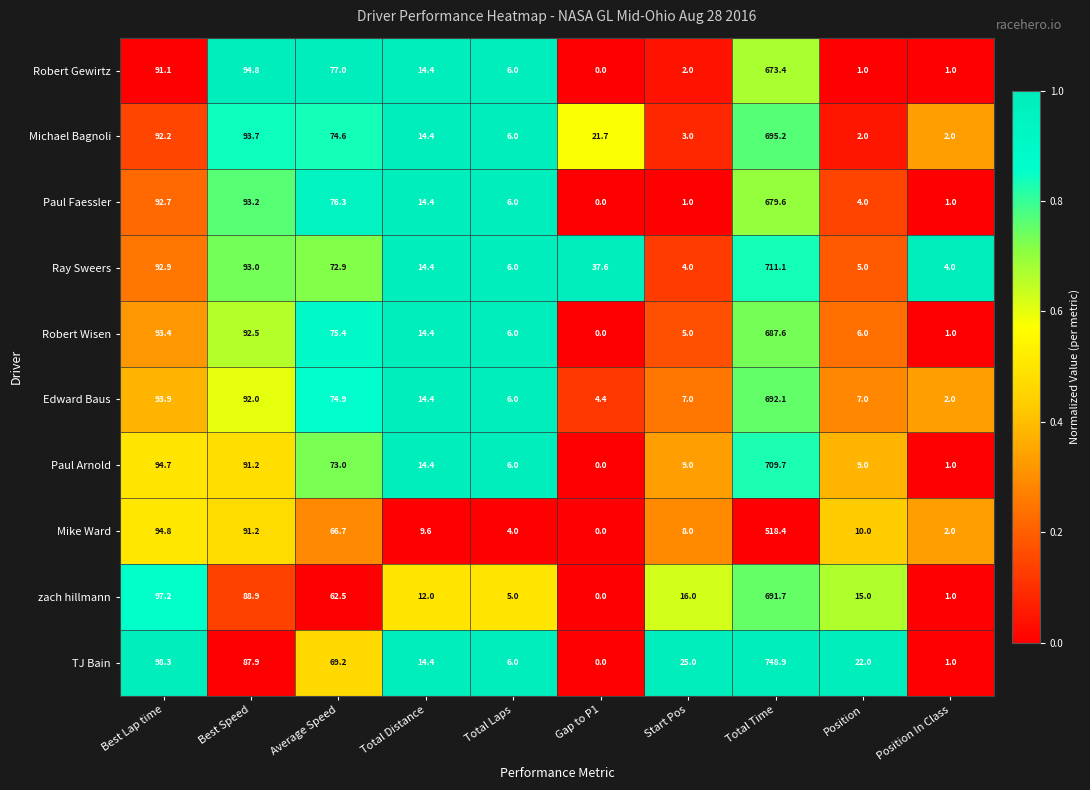

What is the sum of the Mike Ward values at Total Time and Position In Class?

520.4